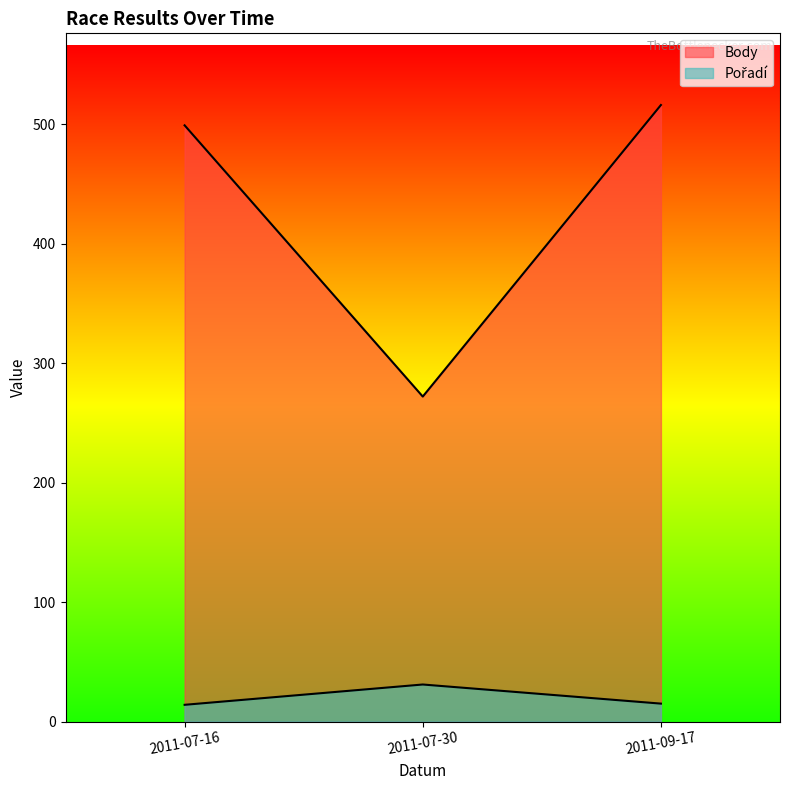

At how many categories does at least one series exceed 126?

3